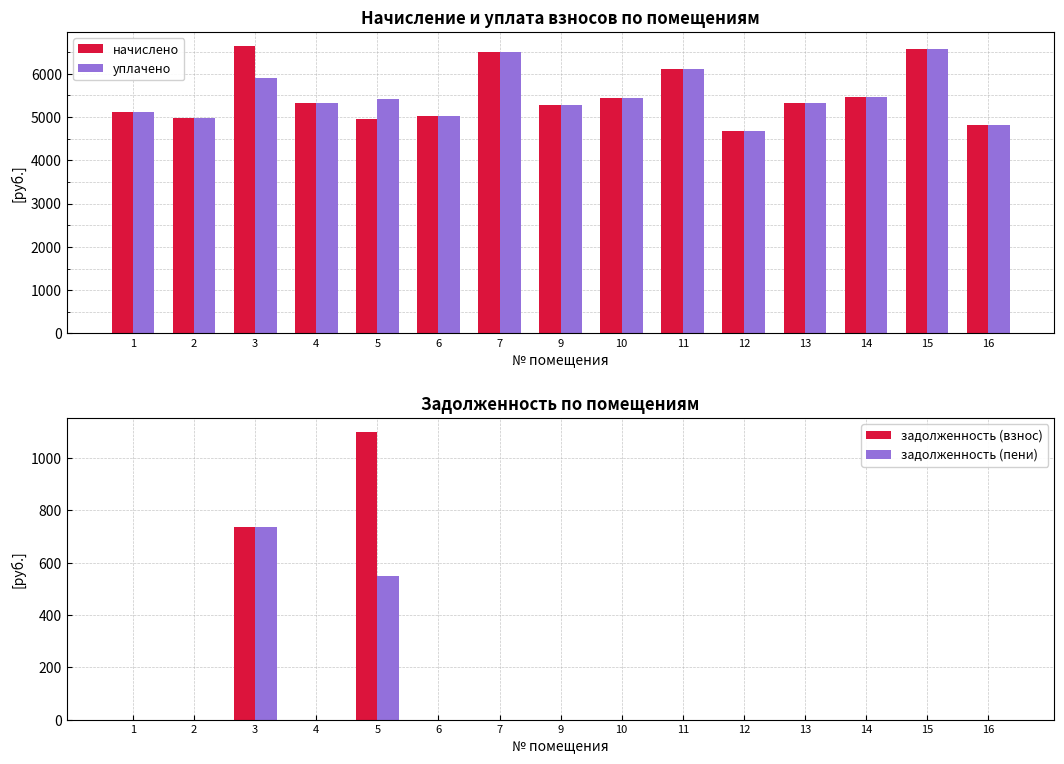

What is the total value across all series at 9?

10557.0